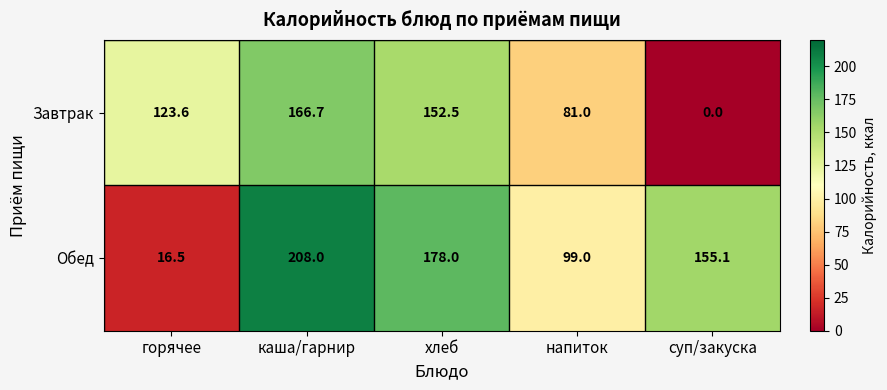

Is it true that Завтрак equals 123.6 at горячее?

True